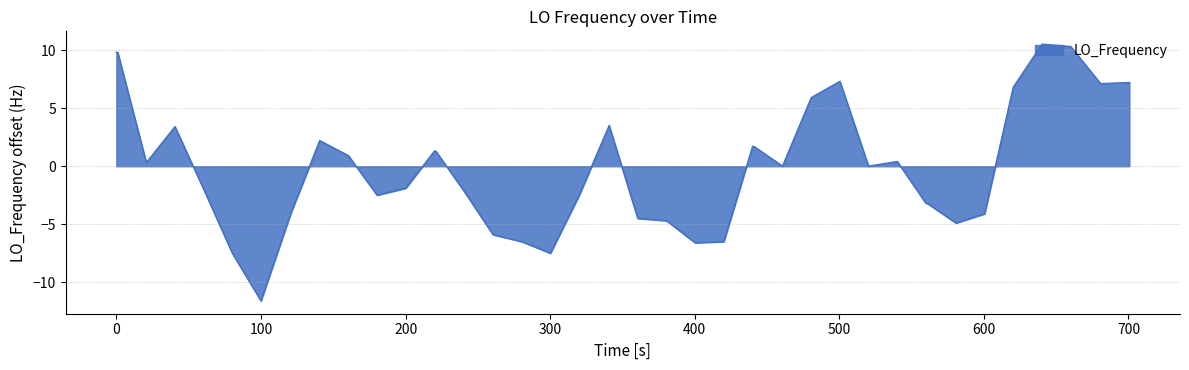

What is the maximum value shown in the chart?

10.5